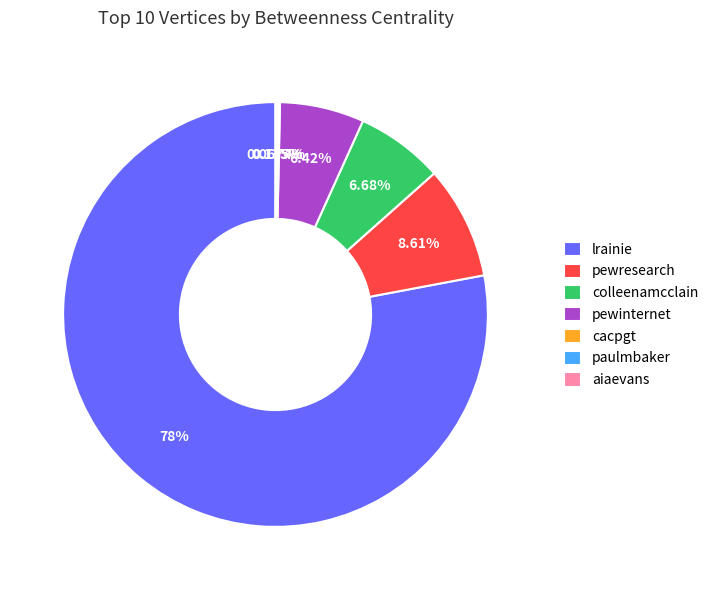

What is the largest slice in the pie chart?

lrainie